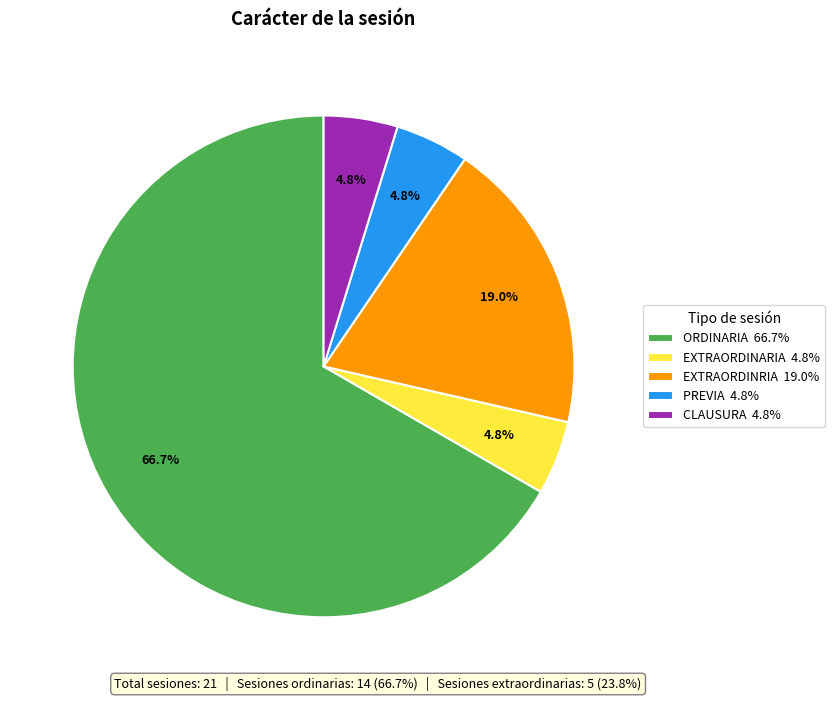

What is the ratio of the value at PREVIA 4.8% to the value at CLAUSURA 4.8%?

1.0